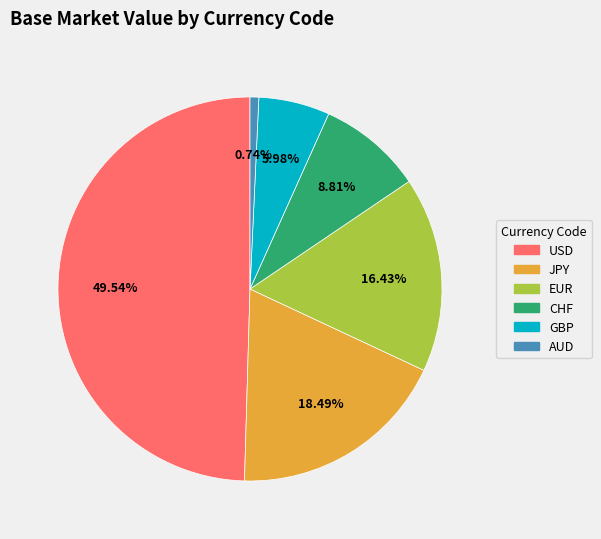

Which category has the biggest portion of the pie?

USD